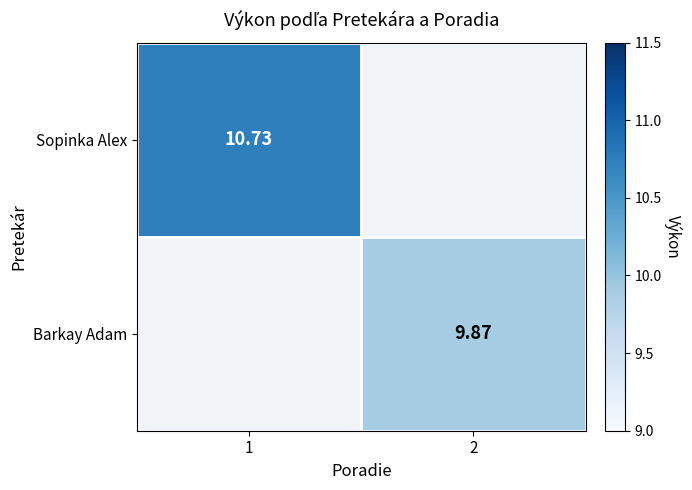

At how many categories does at least one series exceed 10?

1